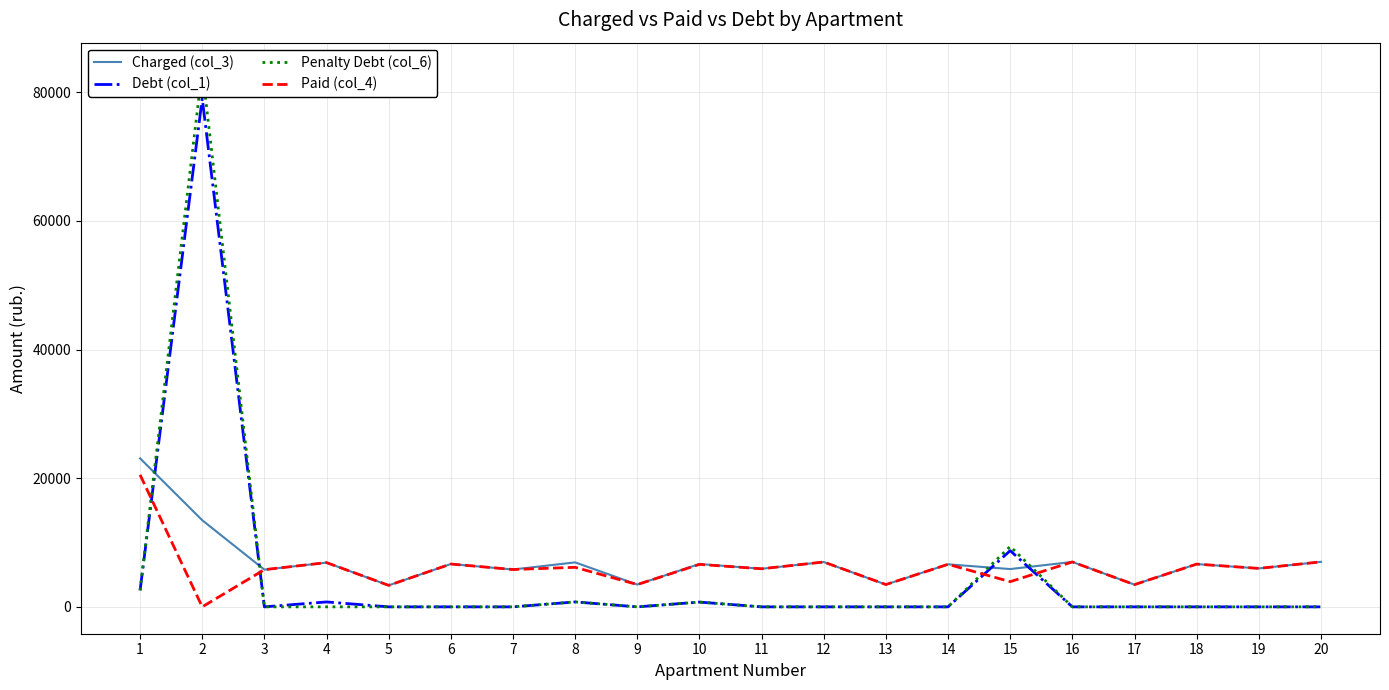

The Penalty Debt (col_6) series shows 0.0 at 11. True or false?

True